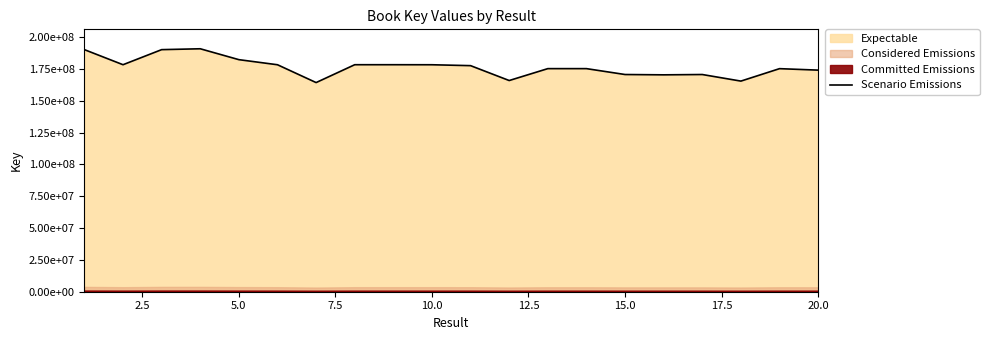

What is the greatest value displayed?

190791710